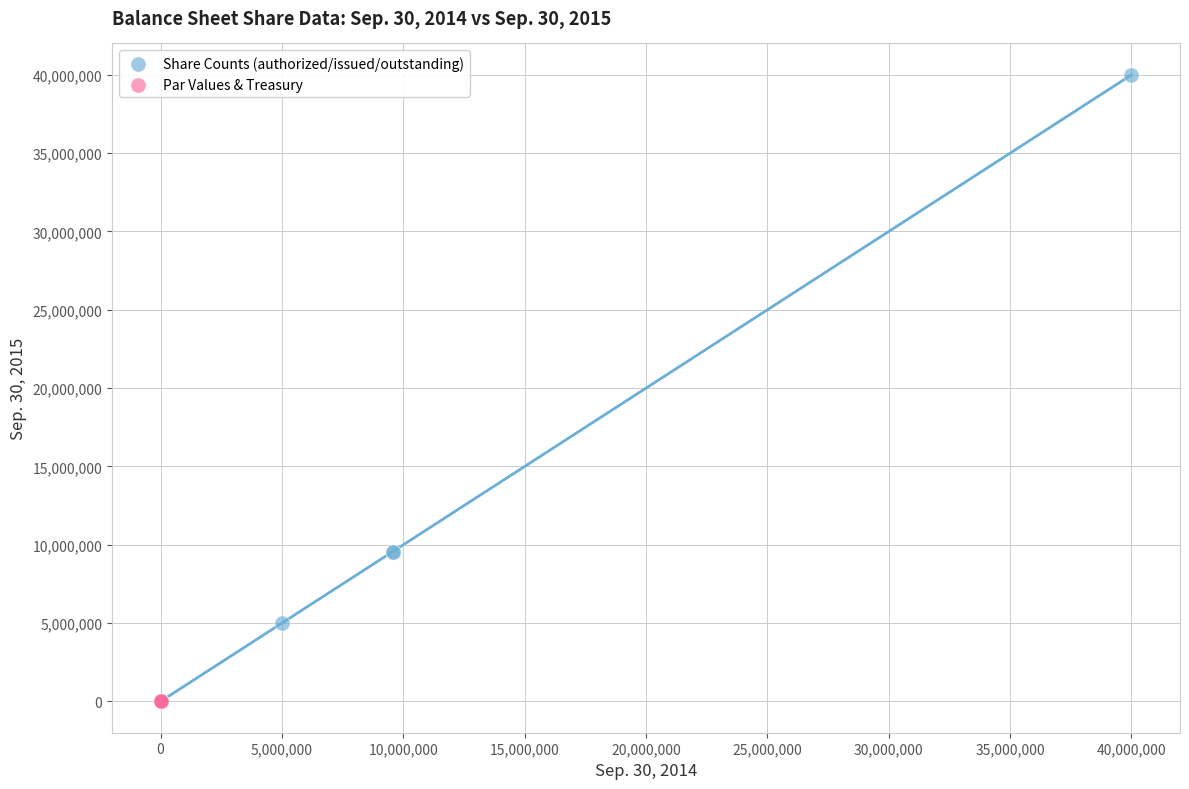

Which series has the widest spread of Y values?

Share Counts (authorized/issued/outstanding)